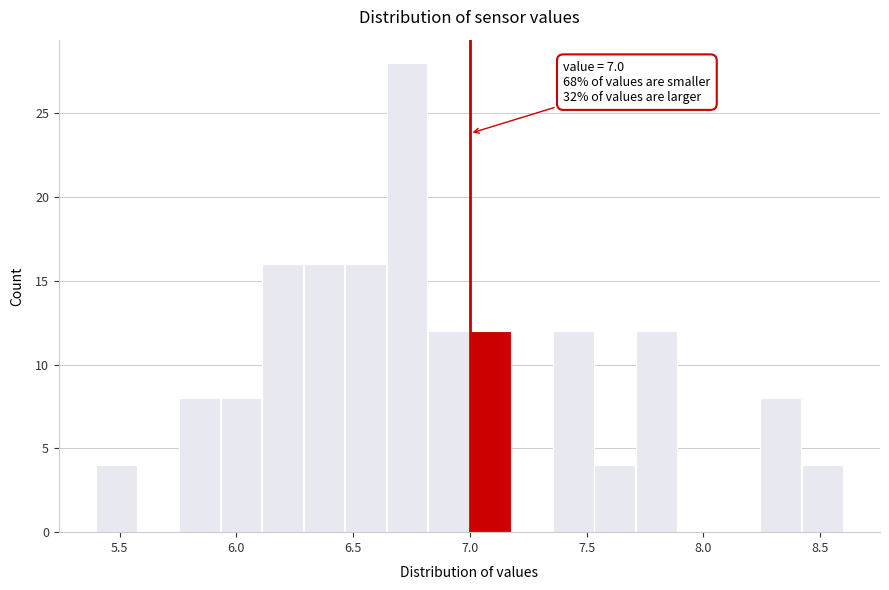

Read against the x-axis, roughly where is the centre of the tallest bar?

6.75